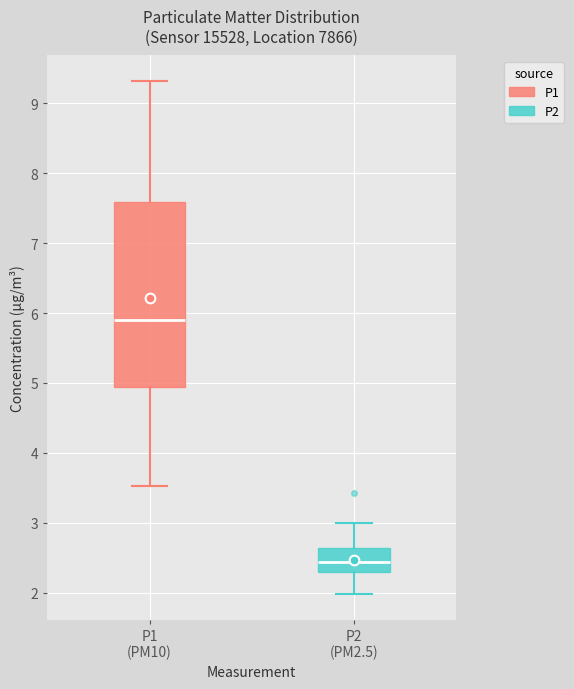

Which box is the tallest, from its lower edge to its upper edge?

P1 (PM10)